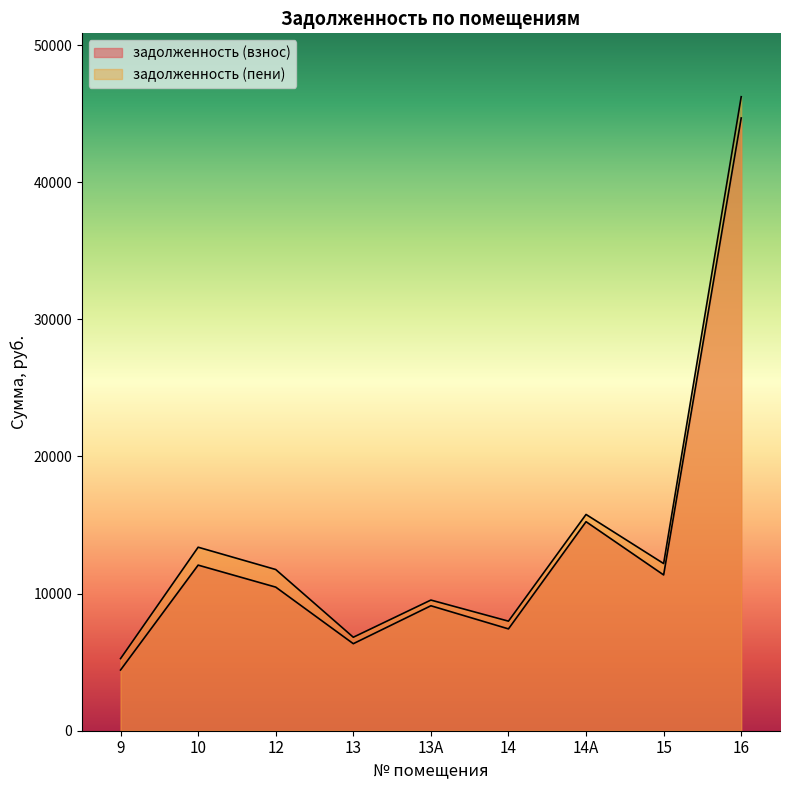

At which category does задолженность (взнос) reach its first local peak?

10